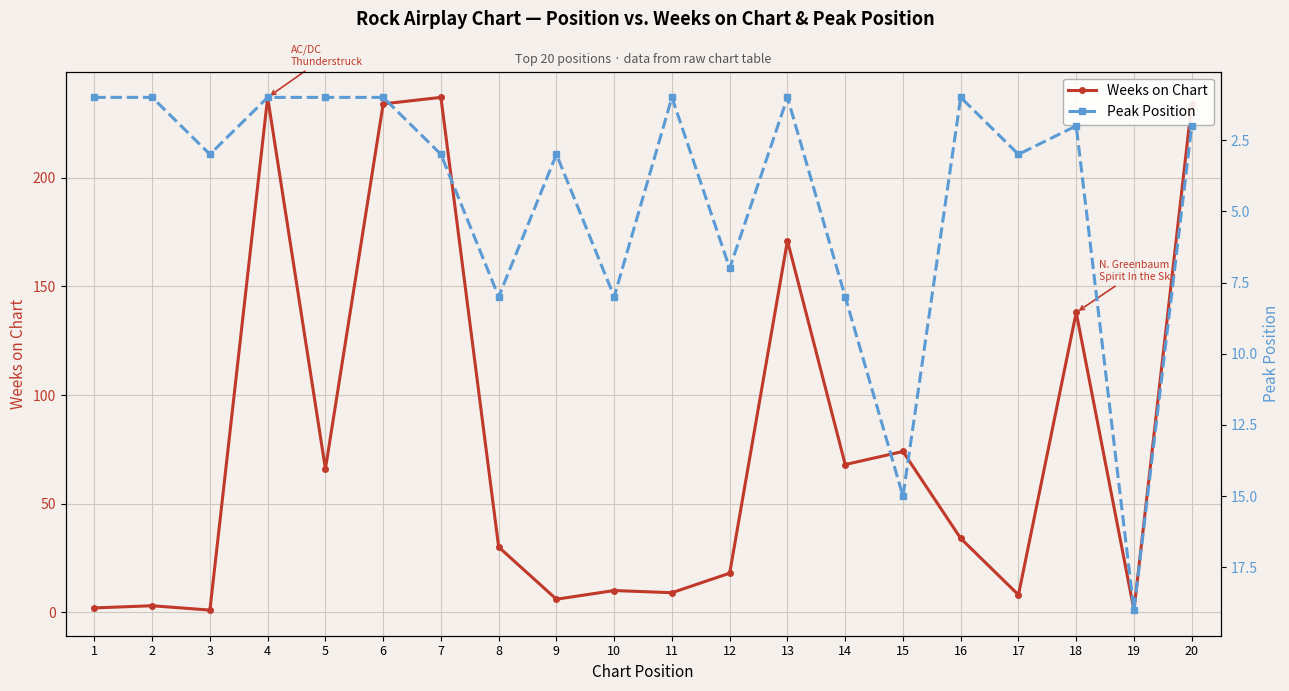

Reading left to right, extract all data points from this chart.

Weeks on Chart: 1=2	2=3	3=1	4=237	5=66	6=234	7=237	8=30	9=6	10=10	11=9	12=18	13=171	14=68	15=74	16=34	17=8	18=138	19=1	20=234
Peak Position: 1=1	2=1	3=3	4=1	5=1	6=1	7=3	8=8	9=3	10=8	11=1	12=7	13=1	14=8	15=15	16=1	17=3	18=2	19=19	20=2